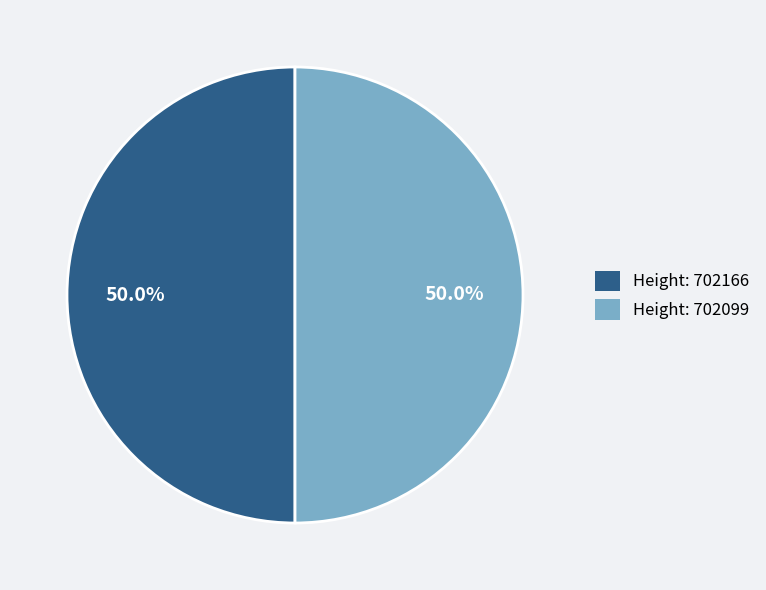

What is the ratio of the value at Height: 702099 to the value at Height: 702166?

1.0